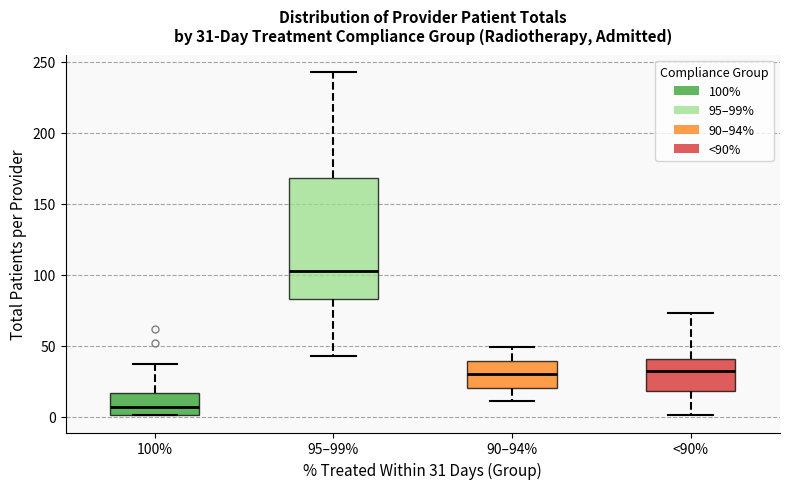

Which box is the tallest, from its lower edge to its upper edge?

95–99%